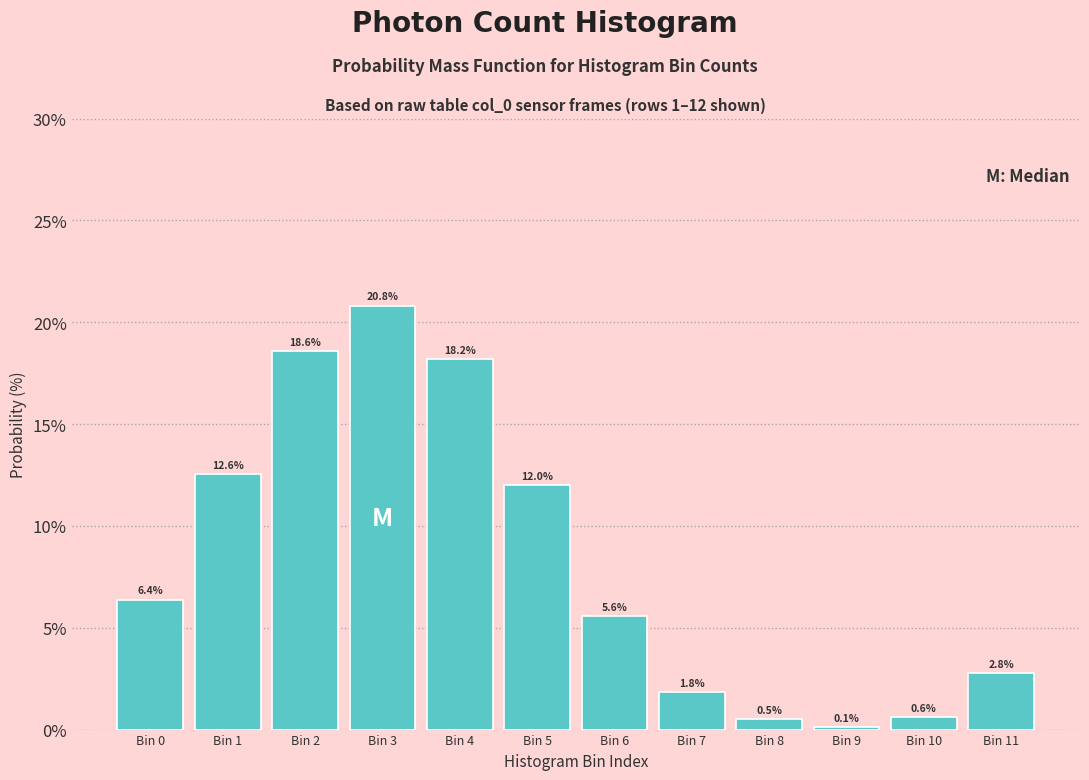

Reading left to right, extract all data points from this chart.

Bin 0=6.4	Bin 1=12.6	Bin 2=18.6	Bin 3=20.8	Bin 4=18.2	Bin 5=12.0	Bin 6=5.6	Bin 7=1.8	Bin 8=0.5	Bin 9=0.1	Bin 10=0.6	Bin 11=2.8